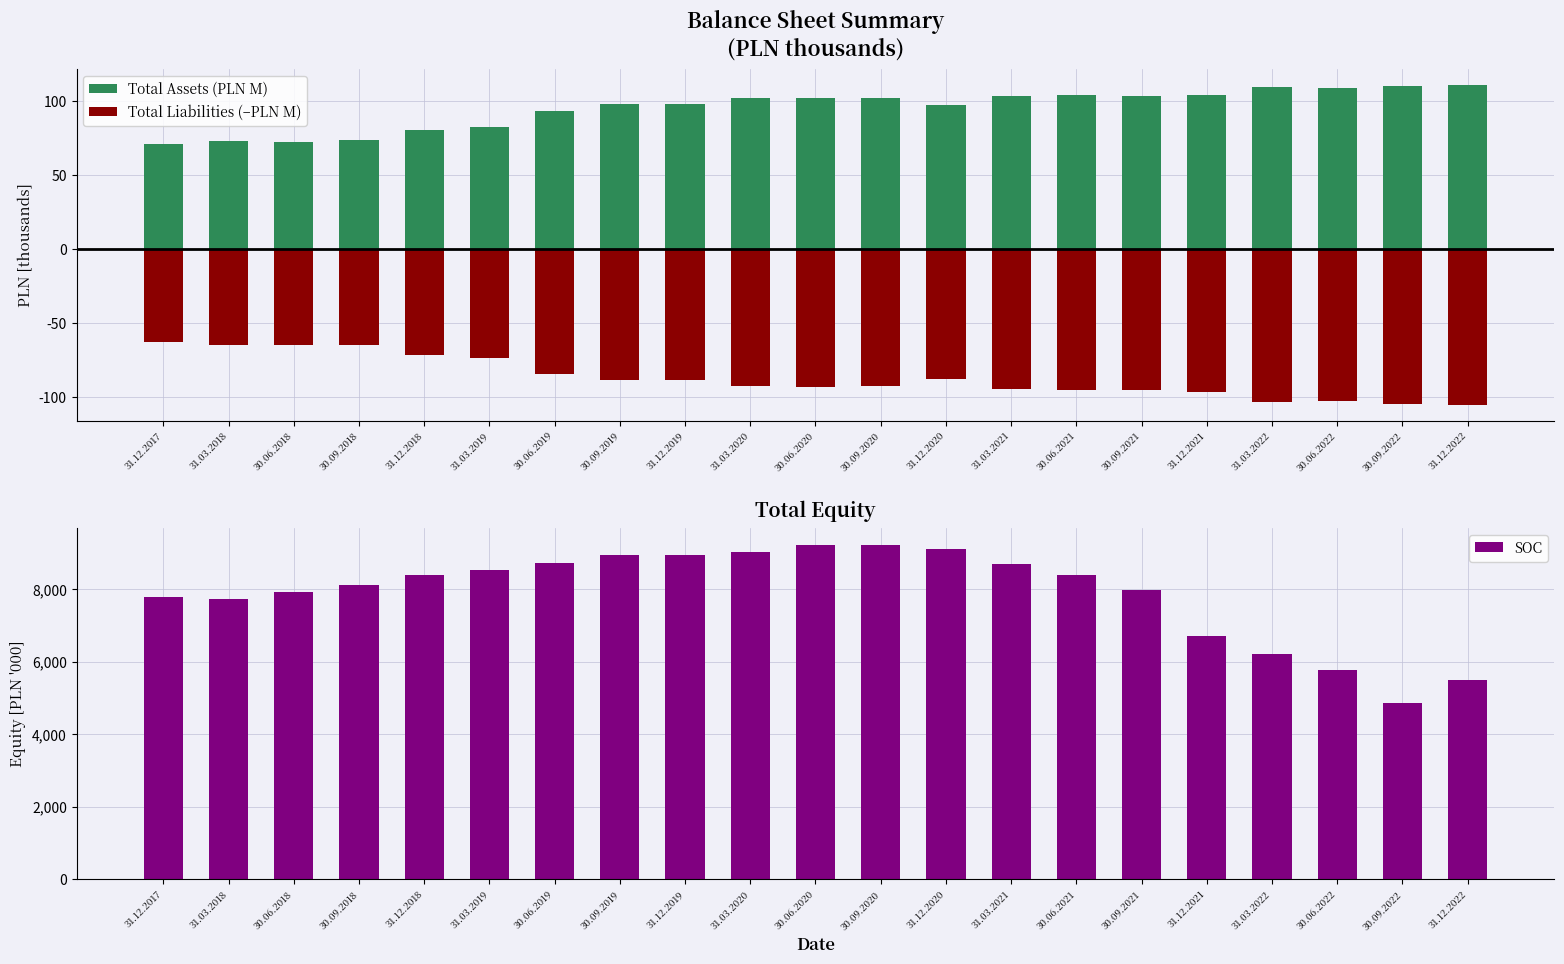

What is the sum of all Total Assets (PLN M) values?

2001.1